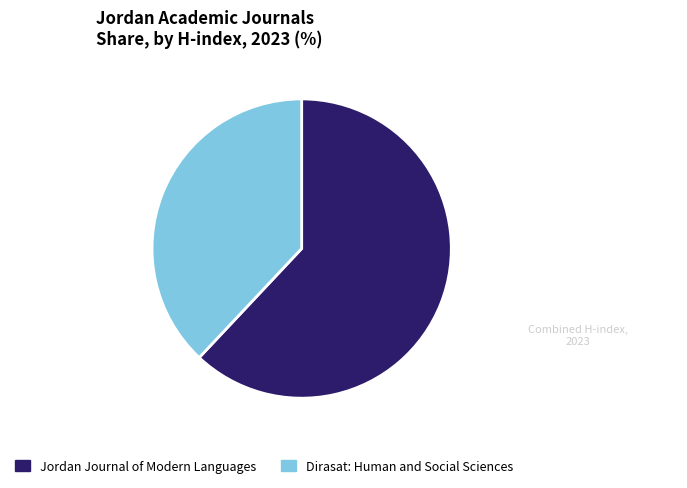

Is it true that Dirasat: Human and Social Sciences is 50% of the pie?

False